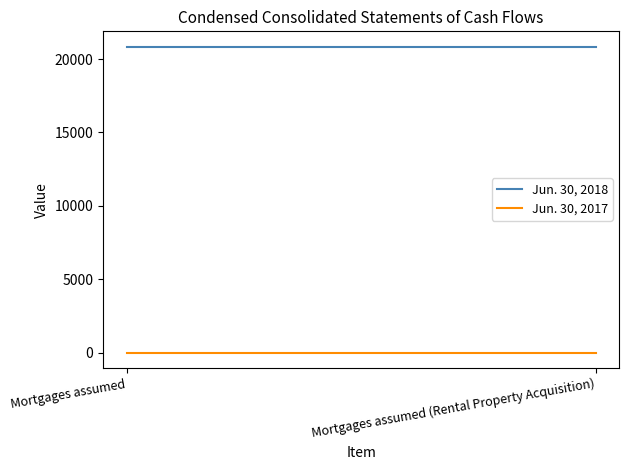

Reading left to right, list all the values displayed in this chart.

Jun. 30, 2018: Mortgages assumed=20845	Mortgages assumed (Rental Property Acquisition)=20845
Jun. 30, 2017: Mortgages assumed=0	Mortgages assumed (Rental Property Acquisition)=0